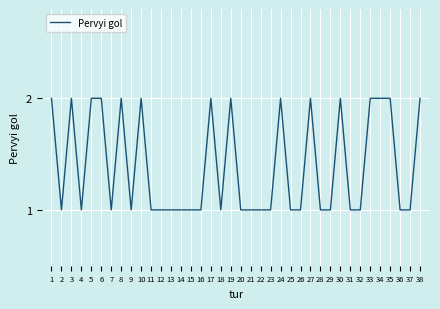

Is it true that the value at 2 is 1?

True